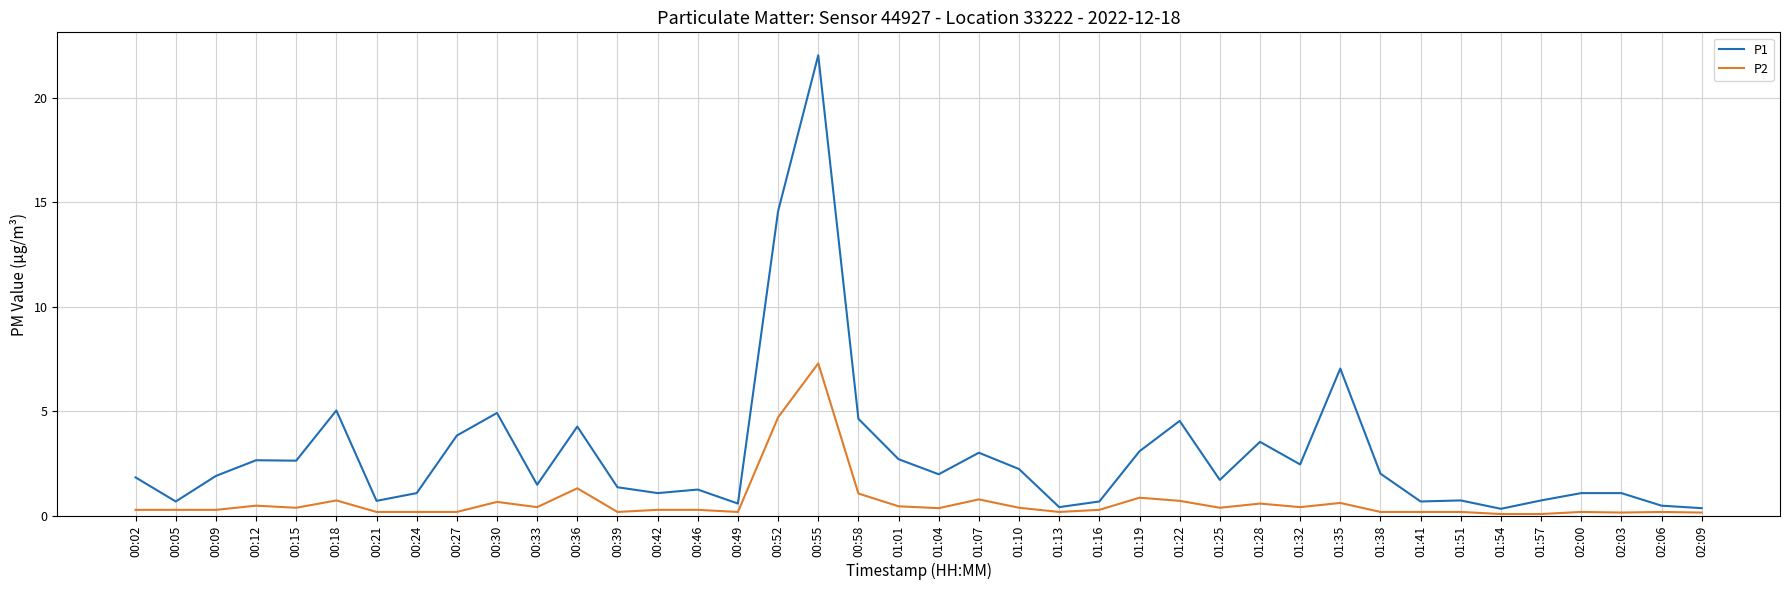

The value of P1 at 01:25 is 1.7. True or false?

True